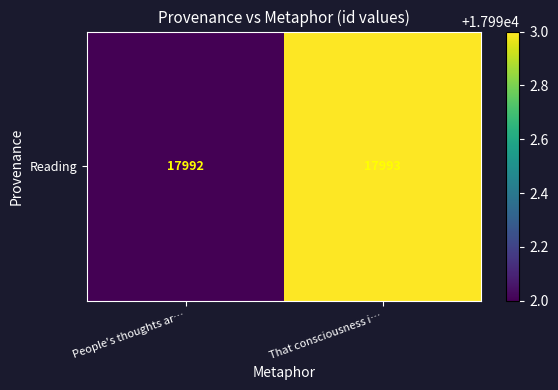

The value at People's thoughts ar… is 17992. True or false?

True